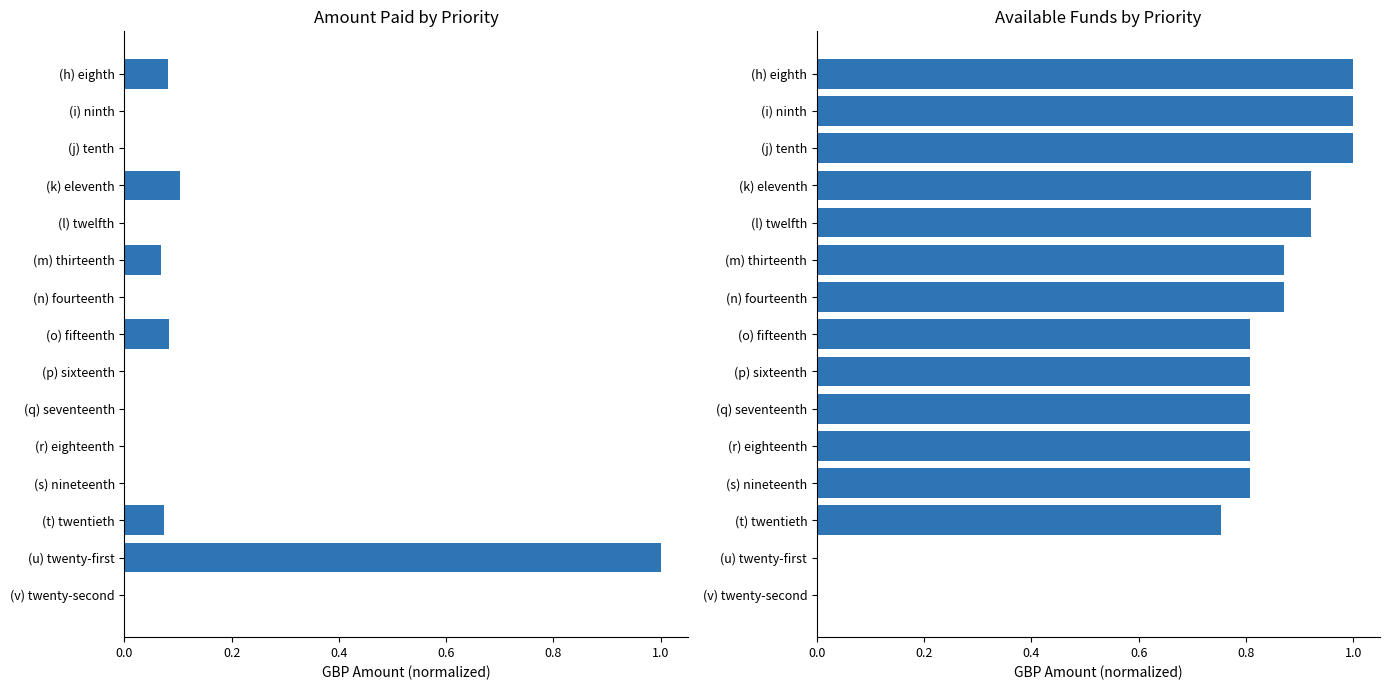

What is the sum of the Amount Paid values at (p) sixteenth and (k) eleventh?

0.1